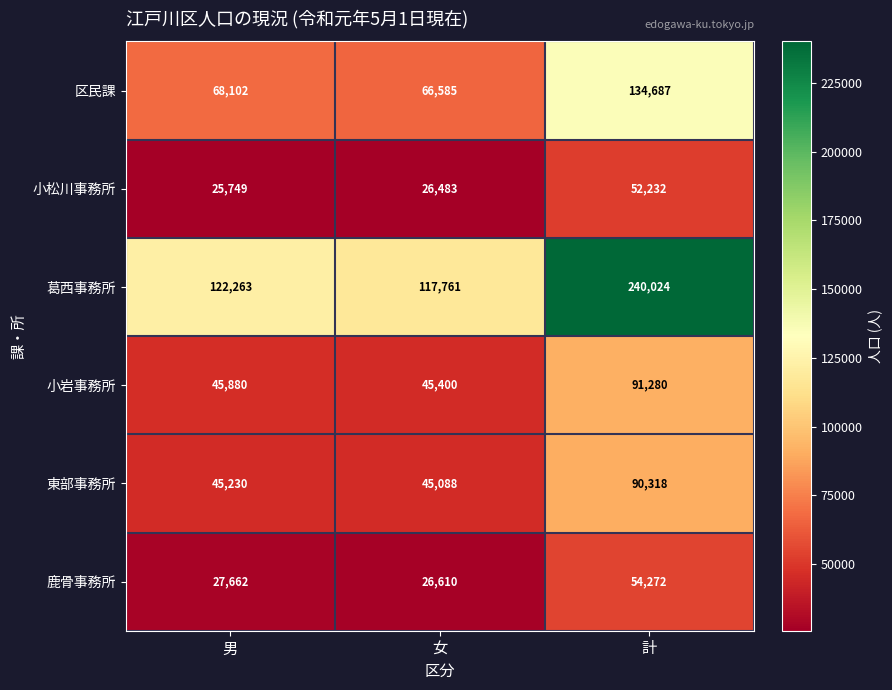

How many values in the 東部事務所 series are below 45230?

1